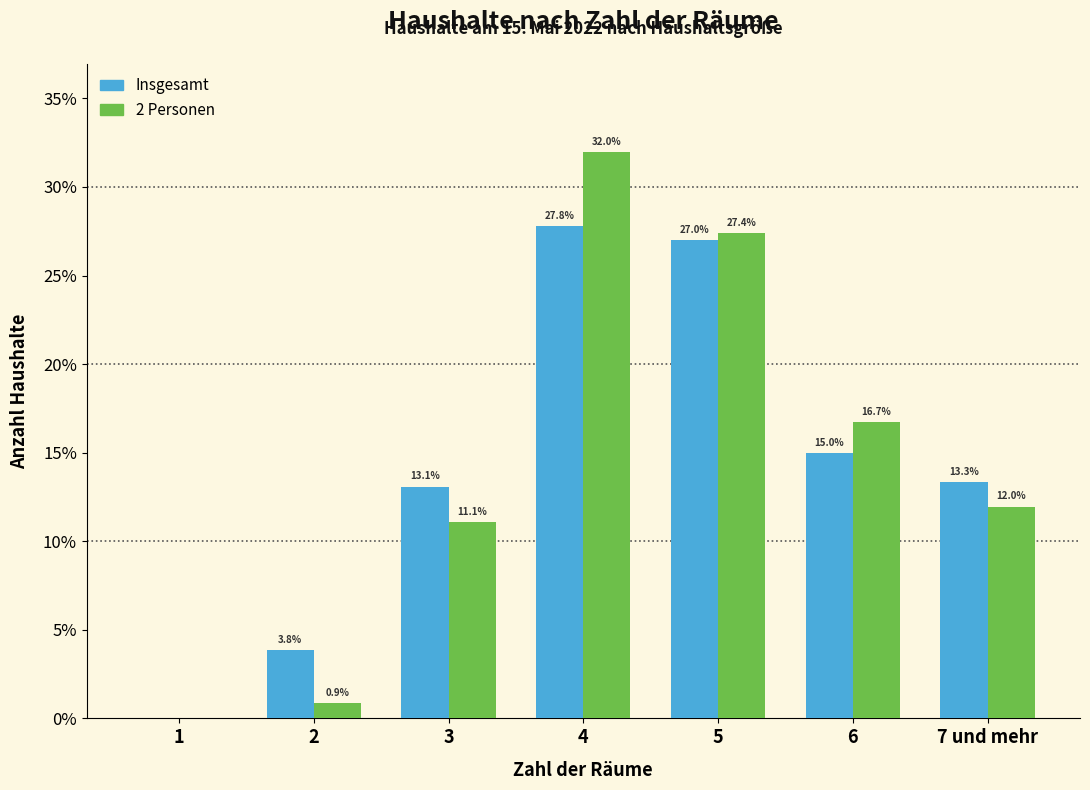

Reading right to left, list all the values displayed in this chart.

Insgesamt: 7 und mehr=13.3	6=15.0	5=27.0	4=27.8	3=13.1	2=3.8	1=0.0
2 Personen: 7 und mehr=12.0	6=16.7	5=27.4	4=32.0	3=11.1	2=0.9	1=0.0